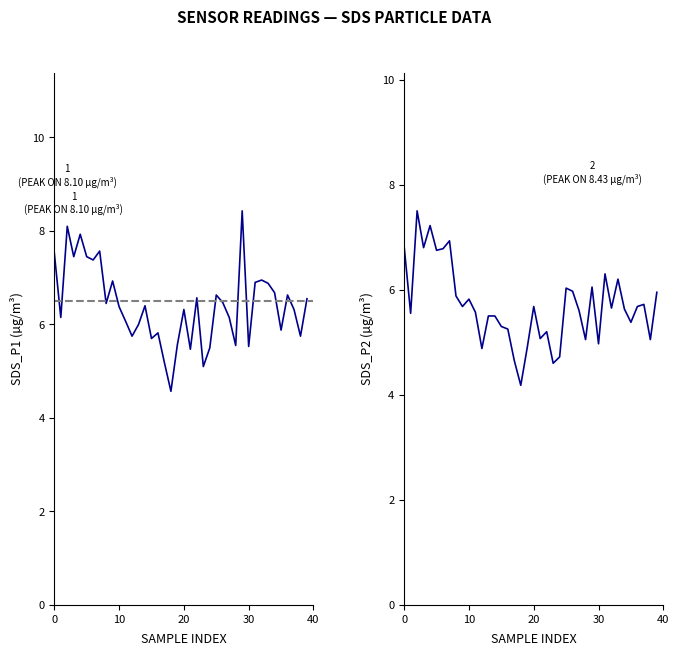

Is this an area chart (filled region under the line)?

No